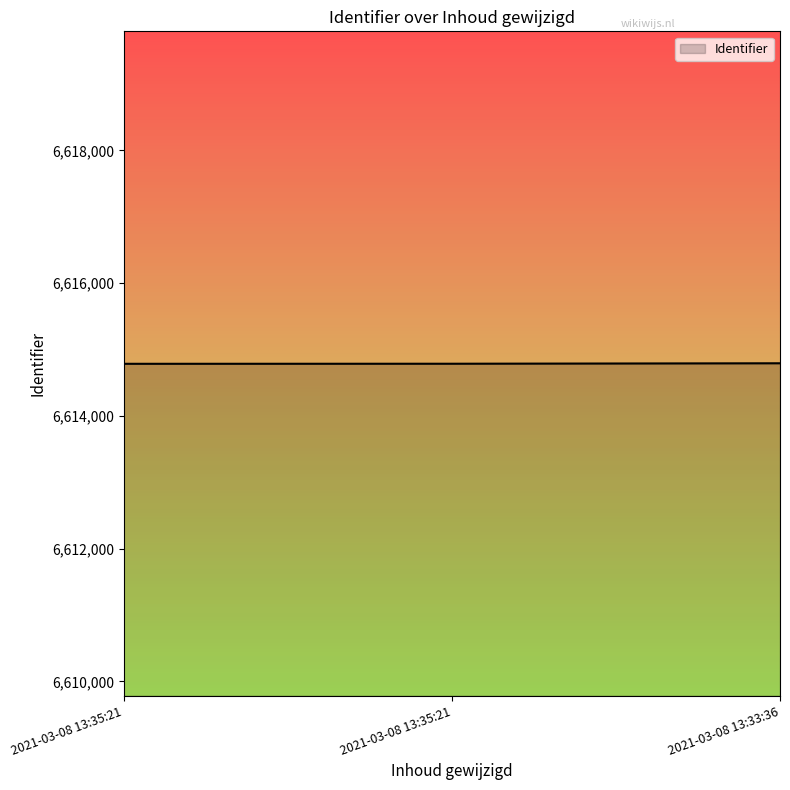

Count the number of categories in the chart.

3